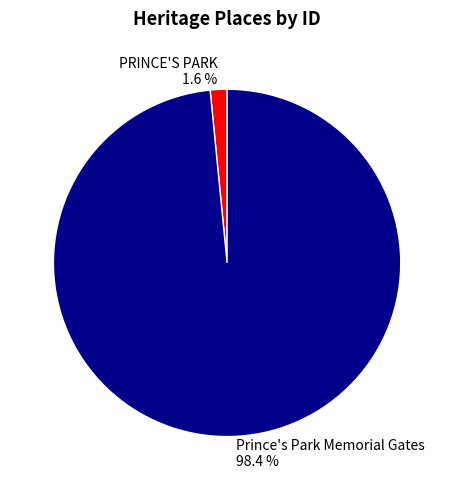

Is it true that Prince's Park Memorial Gates is 98% of the pie?

True